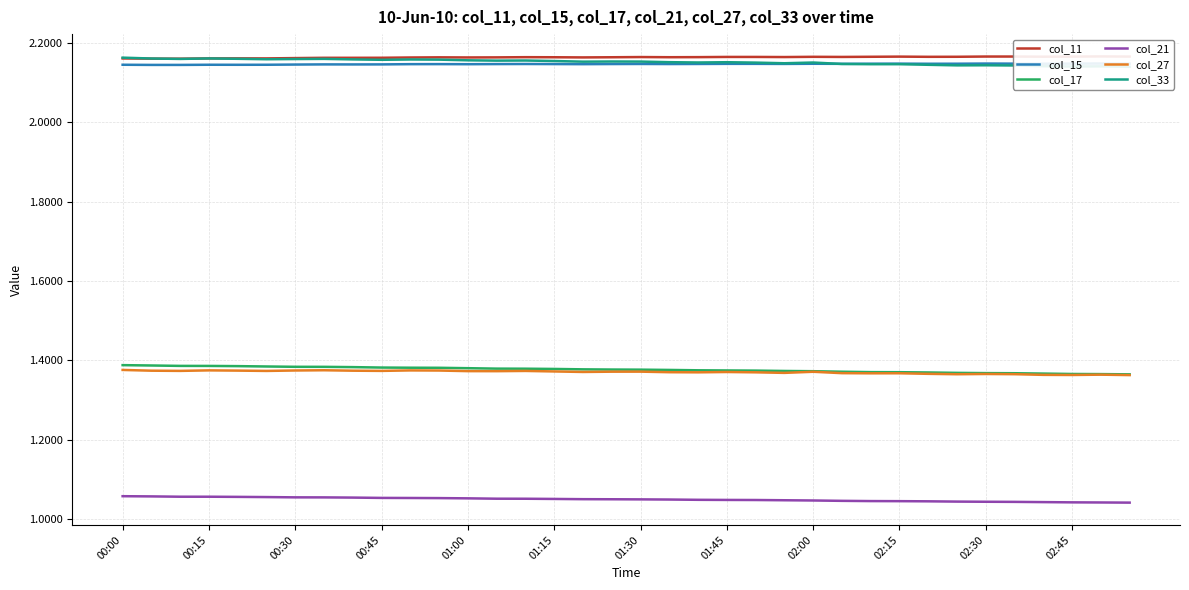

Rank the series at 23 from highest to lowest value.

col_11, col_33, col_15, col_17, col_27, col_21